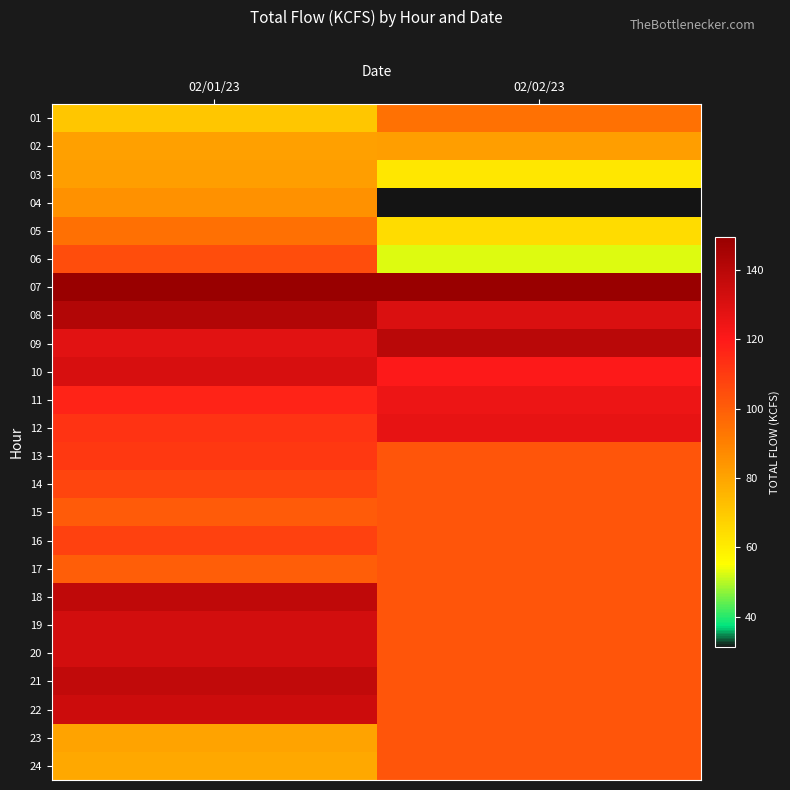

Between 02/02/23 and 02/01/23, which is larger?

02/02/23